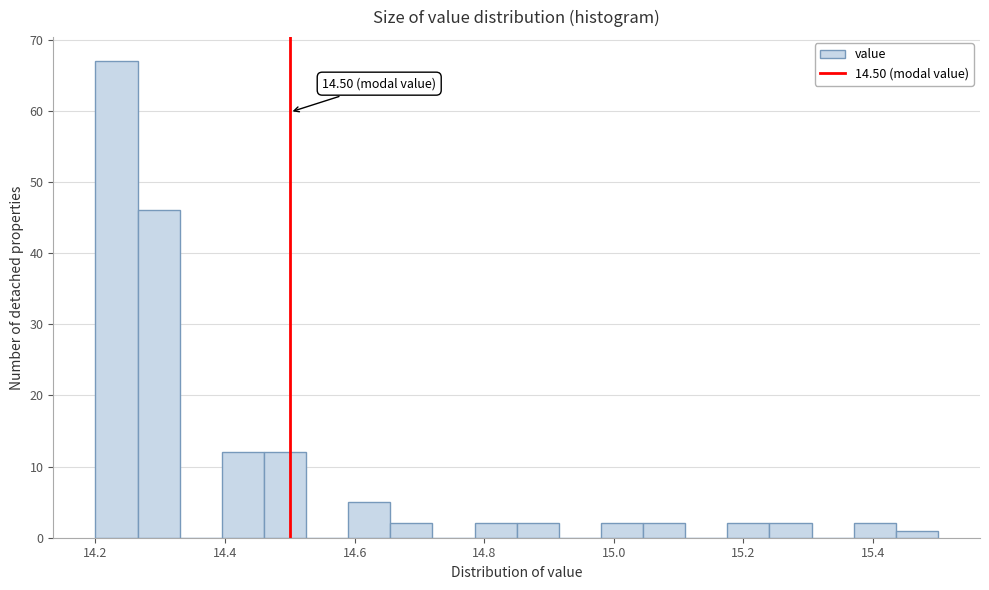

Read against the x-axis, roughly where is the centre of the tallest bar?

14.24